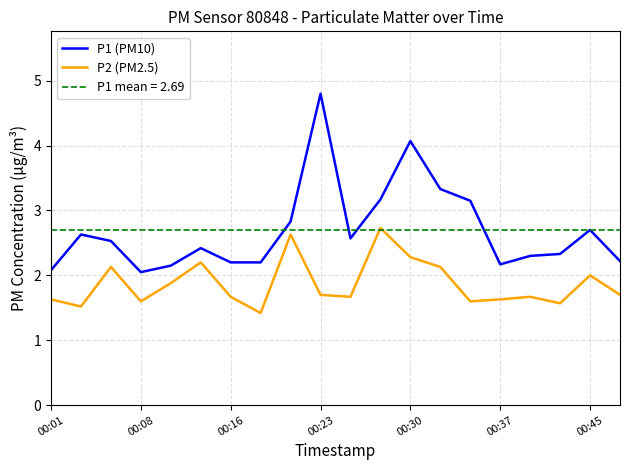

Reading left to right, transcribe all the data shown in this chart.

P1 (PM10): 2.1	2.6	2.5	2.0	2.1	2.4	2.2	2.2	2.8	4.8	2.6	3.2	4.1	3.3	3.1	2.2	2.3	2.3	2.7	2.2
P2 (PM2.5): 1.6	1.5	2.1	1.6	1.9	2.2	1.7	1.4	2.6	1.7	1.7	2.7	2.3	2.1	1.6	1.6	1.7	1.6	2.0	1.7